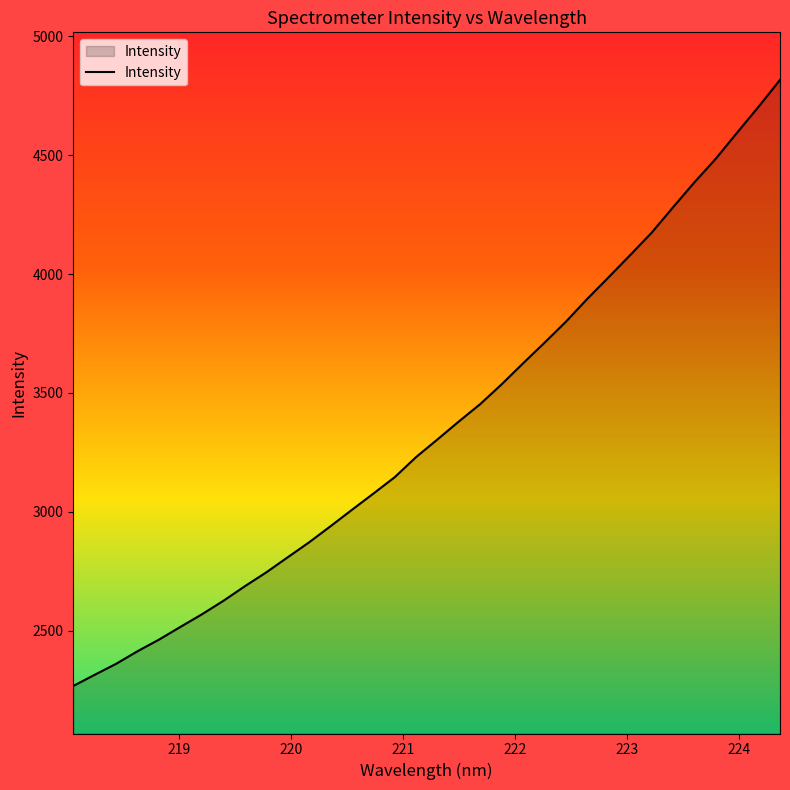

What is the minimum value shown in the chart?

2267.2